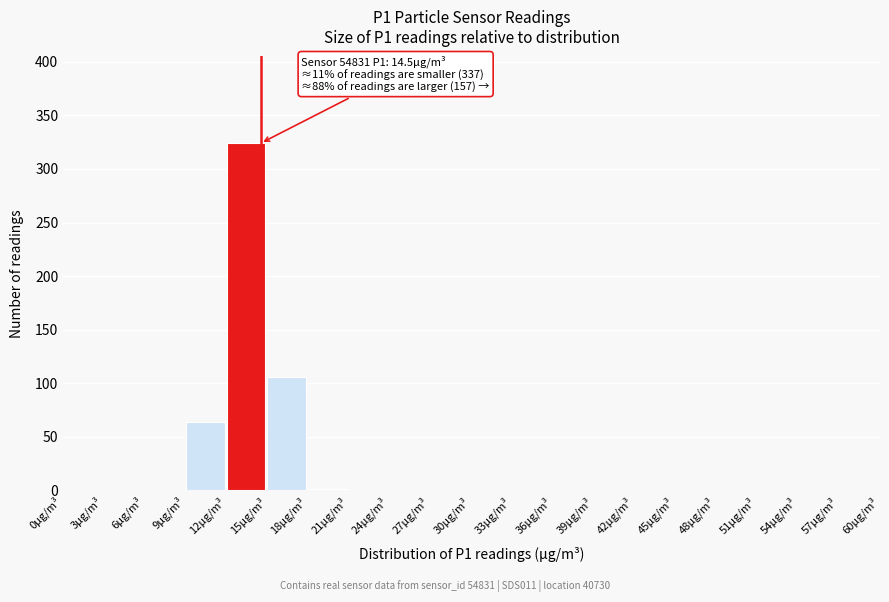

Over which range of the x-axis is the bar tallest?

12 to 15